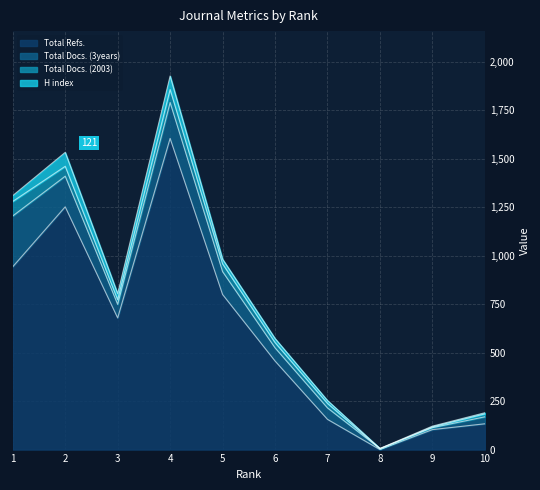

How many lines are shown in the chart?

4